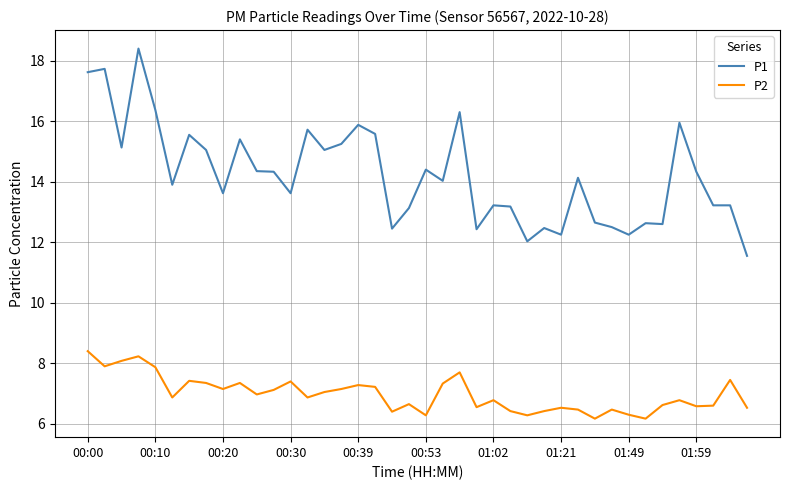

What is the difference between the maximum and minimum values in the P2 series?

2.2